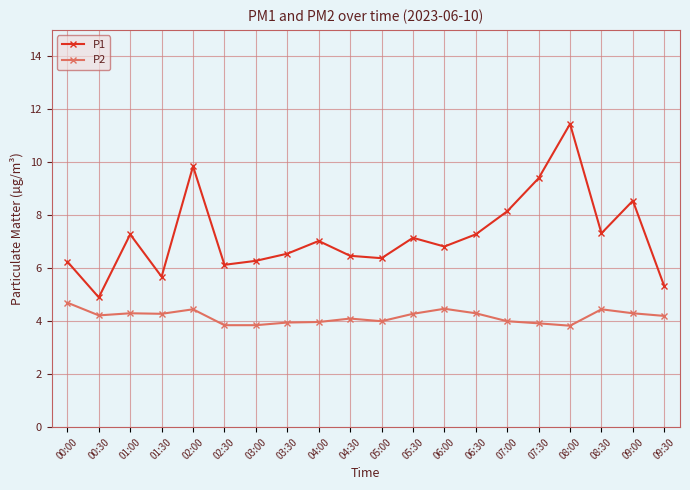

True or false: P1 has a value of 4.6 at 07:00.

False